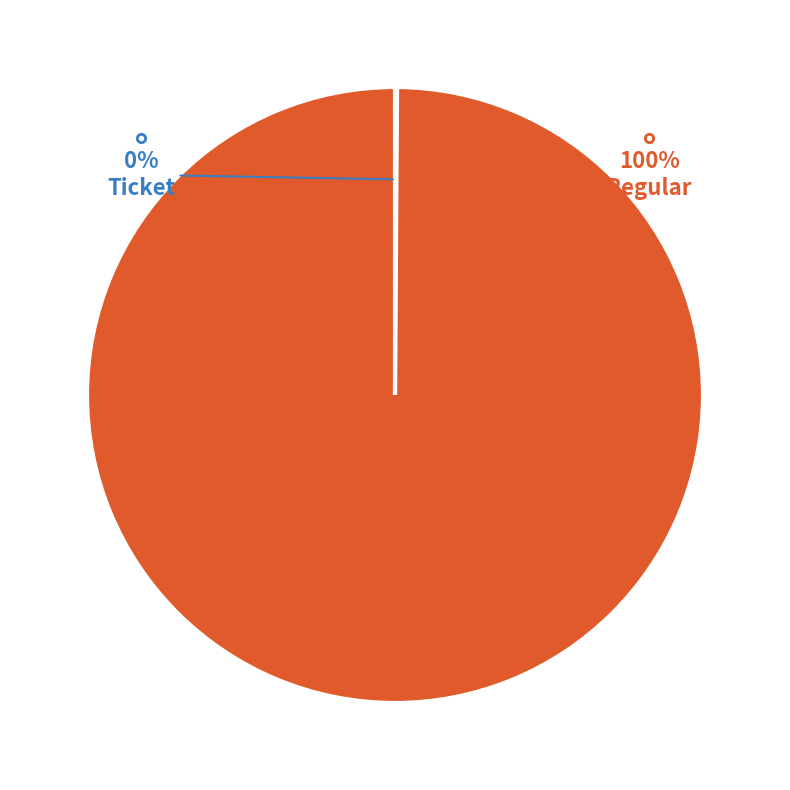

To the nearest percent, what percentage of the pie is Regular?

100%